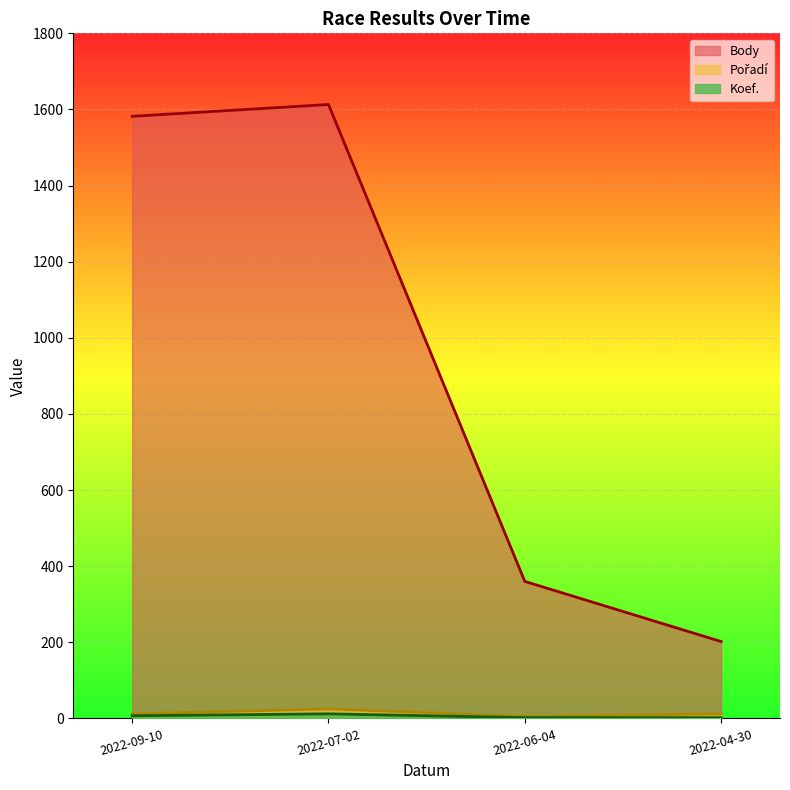

Rank the categories by Body value from lowest to highest.

2022-04-30, 2022-06-04, 2022-09-10, 2022-07-02